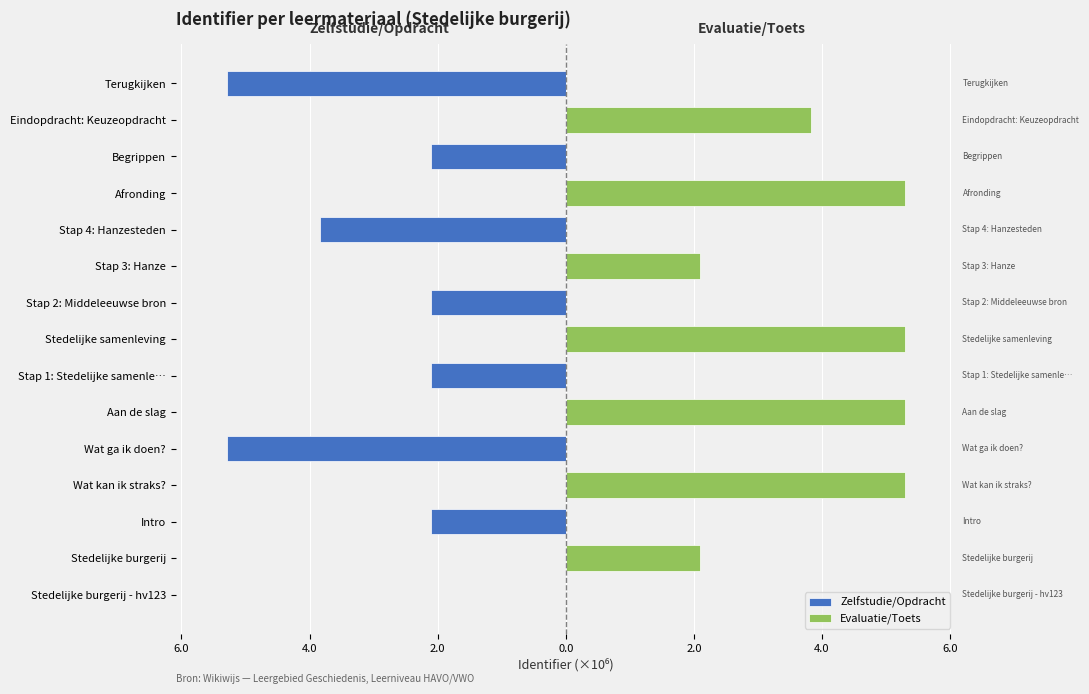

Rank the series at Intro from lowest to highest value.

Zelfstudie/Opdracht, Evaluatie/Toets